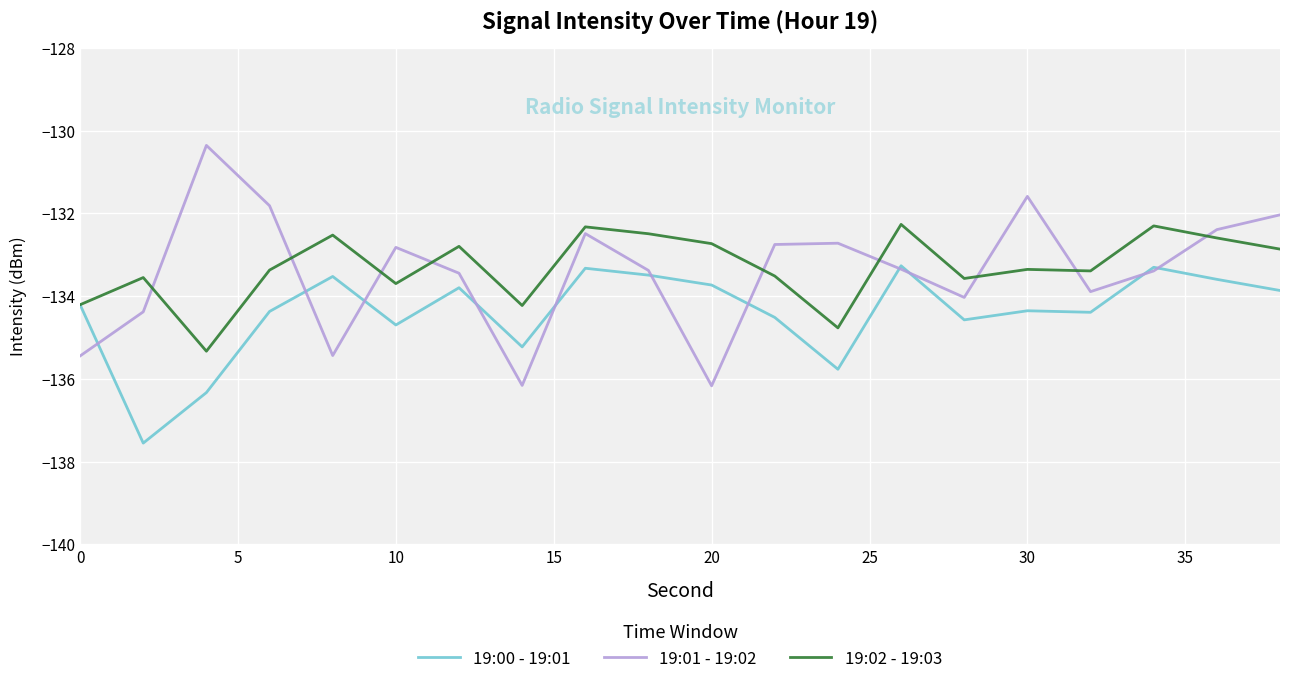

List the series in order of their peak value, lowest first.

19:00 - 19:01, 19:02 - 19:03, 19:01 - 19:02